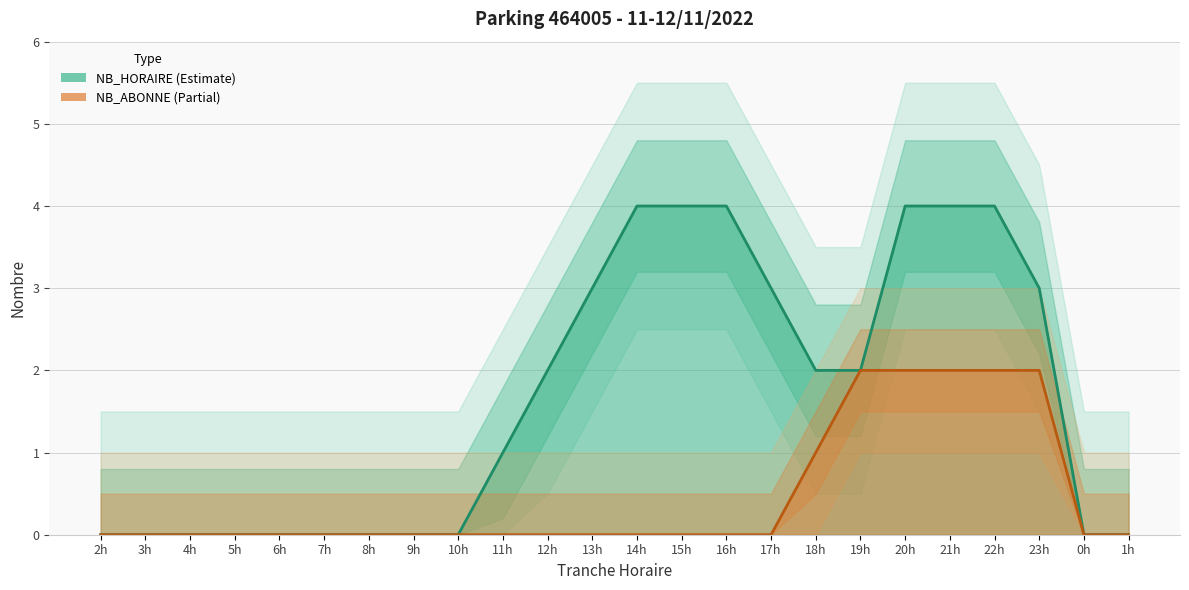

At which category does the chart reach its peak across all series?

14h